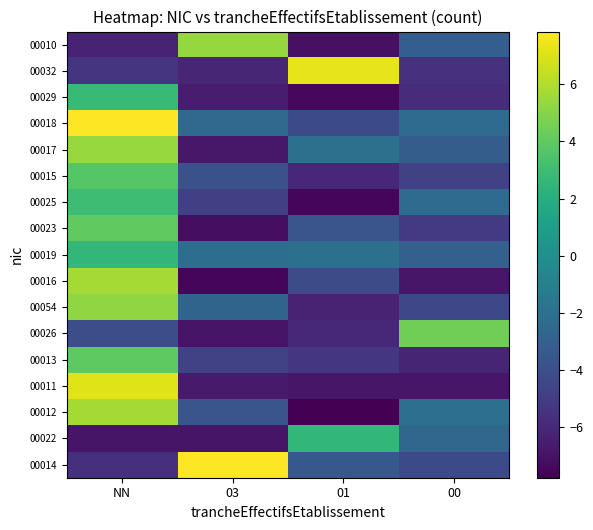

Count the number of categories in the chart.

4